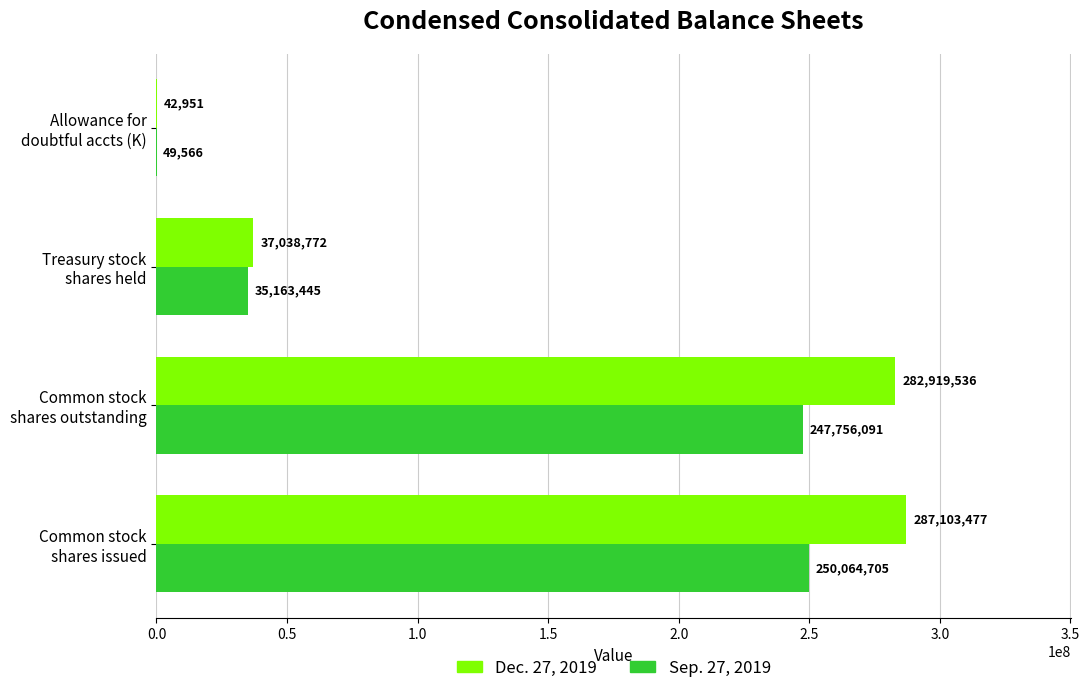

What is the sum of all Dec. 27, 2019 values?

607104736